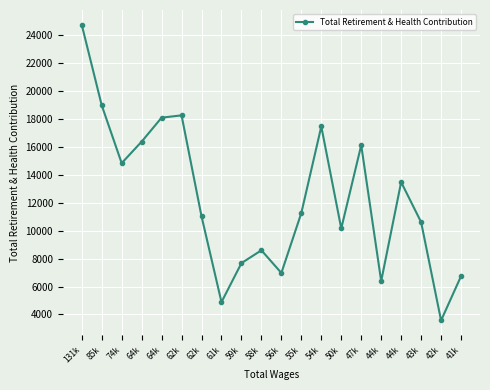

What is the difference between the values at 50k and 43k?

455